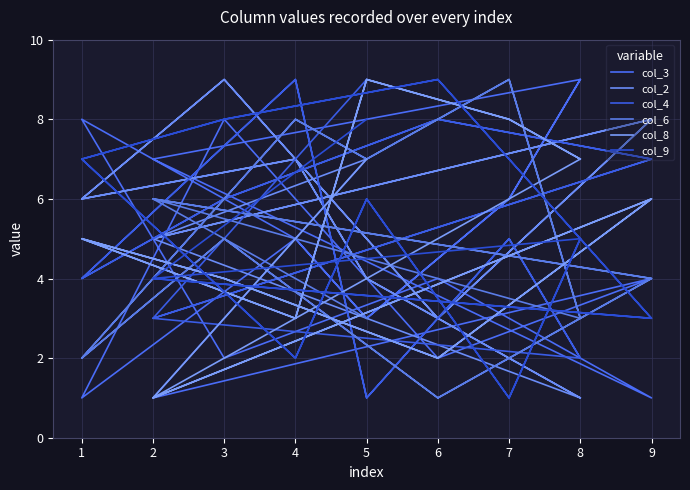

How many data points in col_9 are above 5?

9